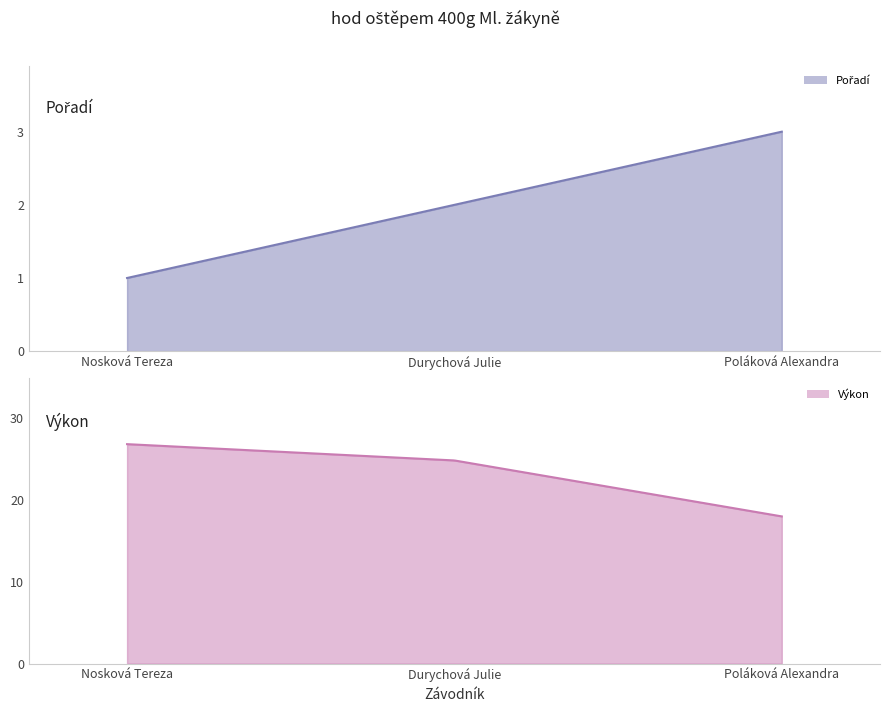

The value of Výkon at Durychová Julie is 39.6. True or false?

False